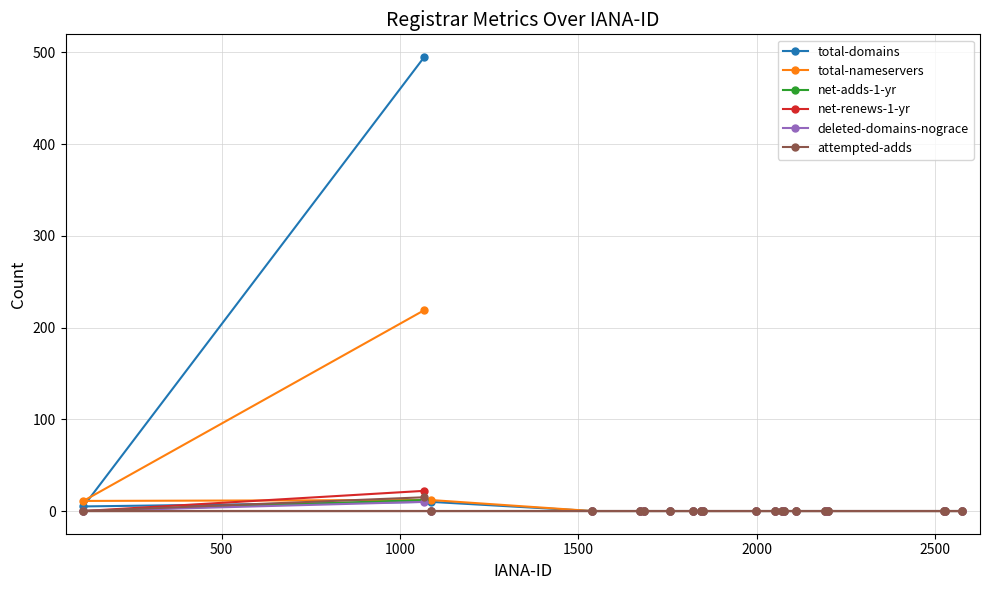

Count the number of categories in the chart.

20